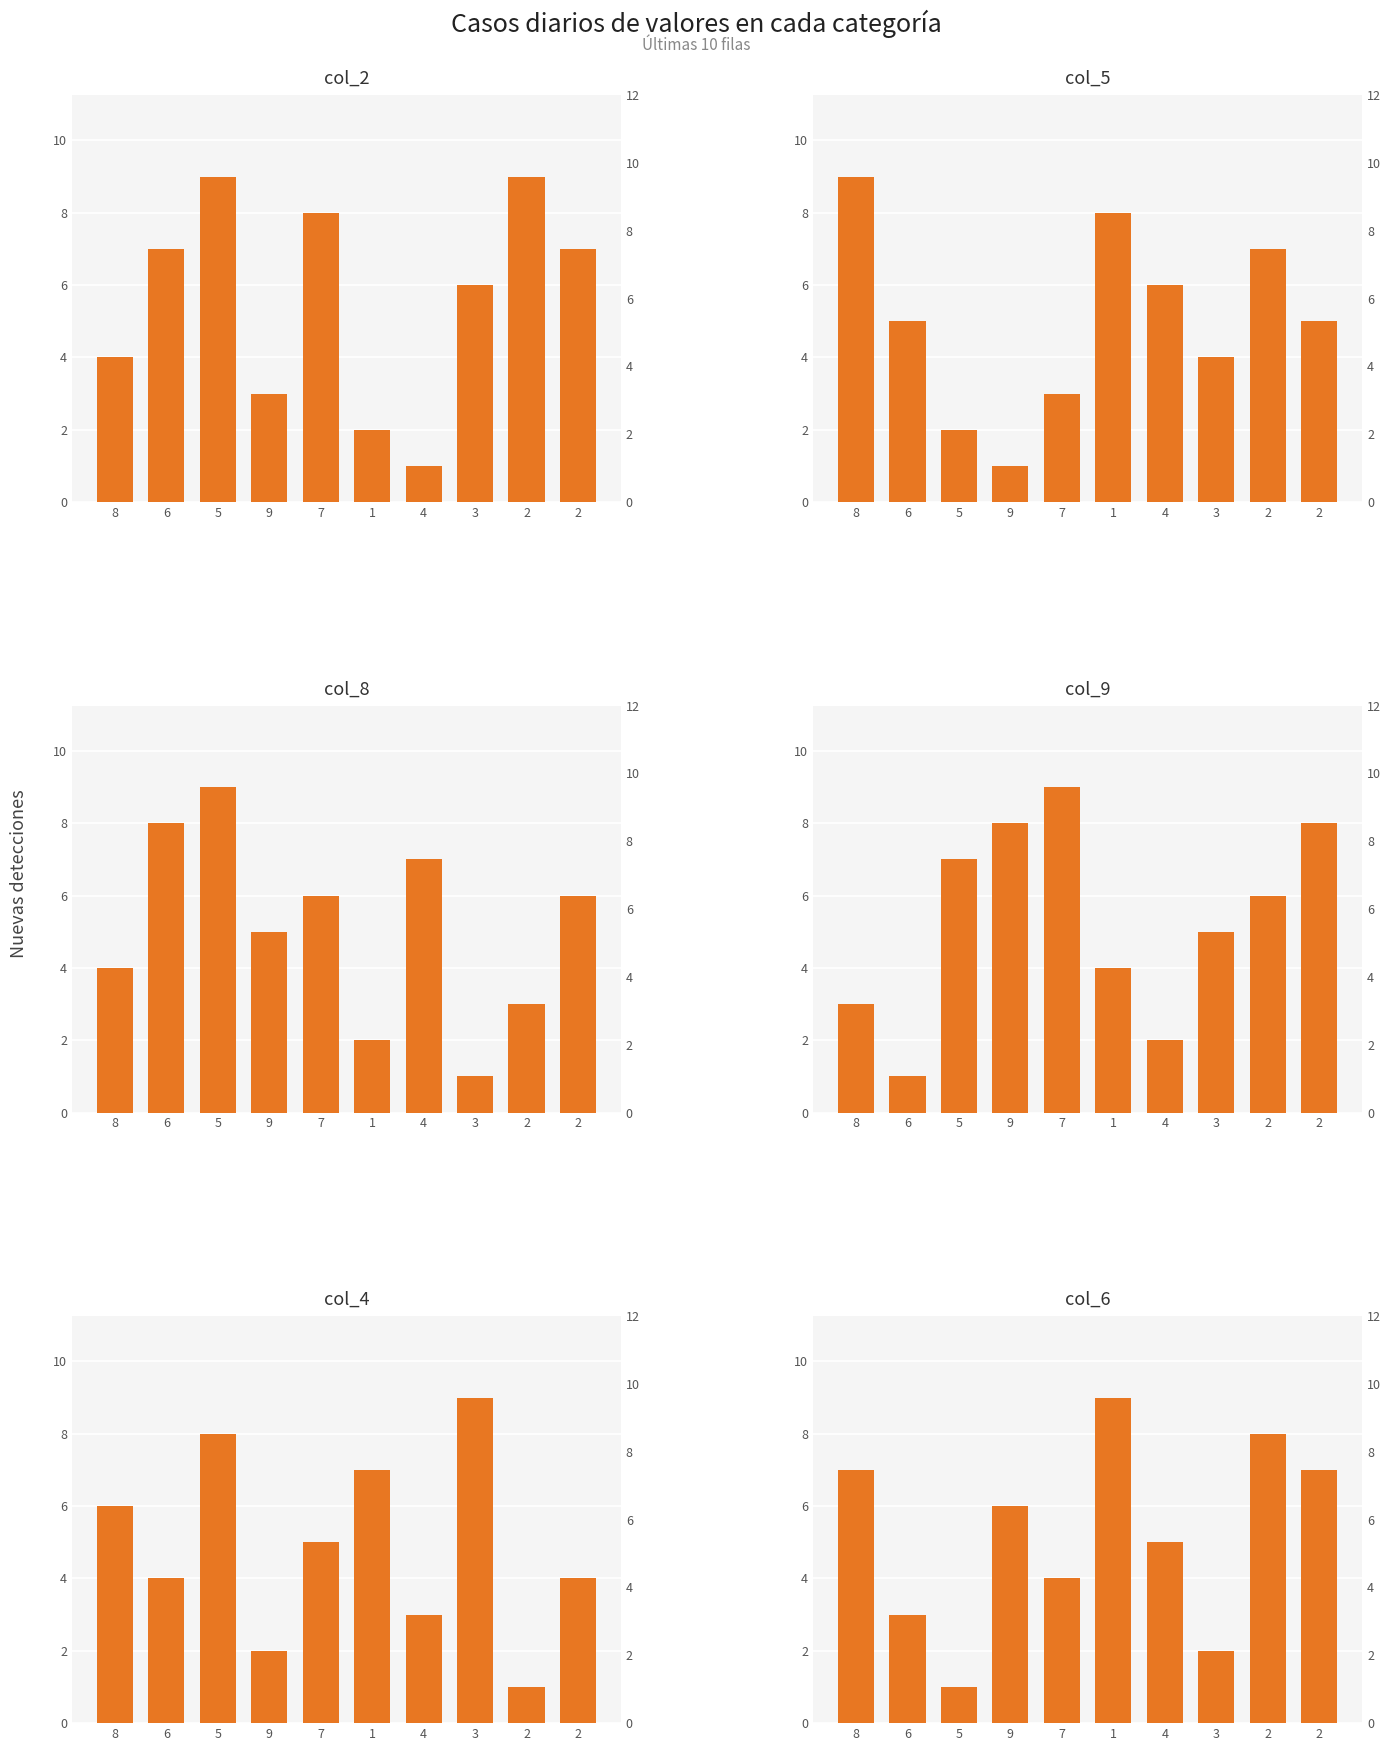

The value of col_8 at 1 is 1. True or false?

False